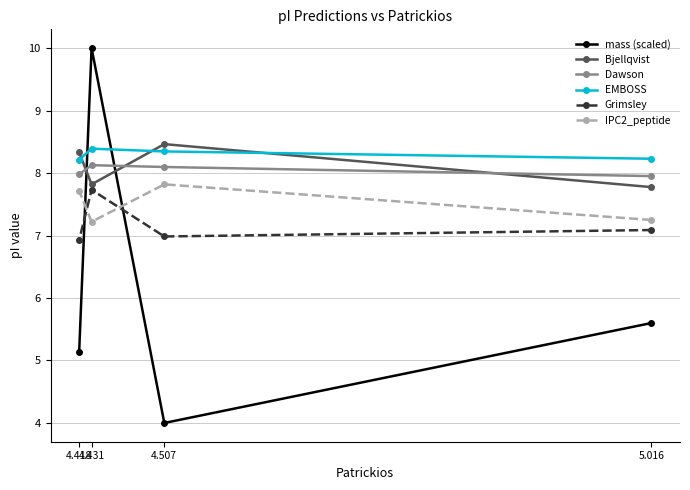

List the labels in order of IPC2_peptide value, smallest first.

4.431, 5.016, 4.418, 4.507